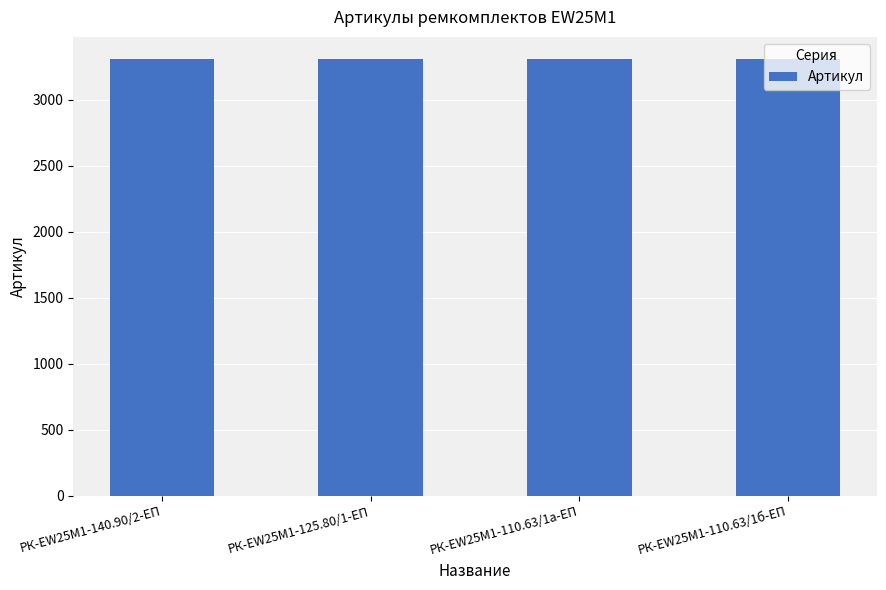

The value at РК-EW25M1-140.90/2-ЕП is 3308. True or false?

True